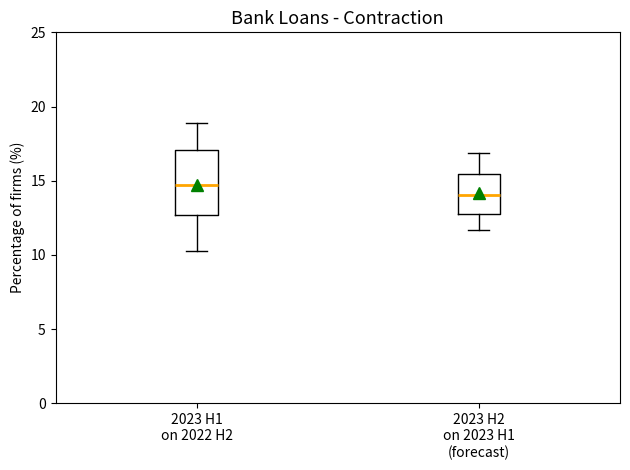

Reading left to right, transcribe this box plot: for each box, give where its median line is, the range the box spans, and where its two whiskers end, as read against the y-axis. The values are not printed on the chart, so give them approximately, as read against the axis.

2023 H1 on 2022 H2: median 14.5, box 12.5 to 17.0, whiskers 10.5 to 19.0
2023 H2 on 2023 H1 (forecast): median 14.0, box 13.0 to 15.5, whiskers 11.5 to 17.0